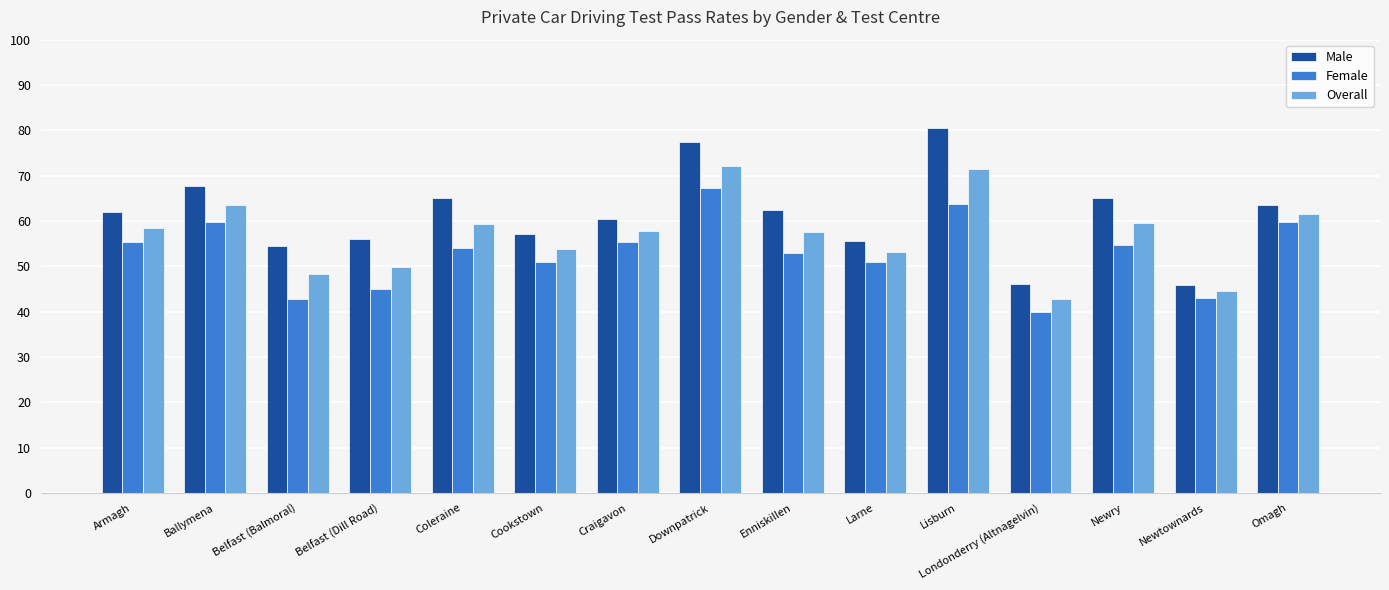

What is the label of the 2nd bar from the left?

Ballymena